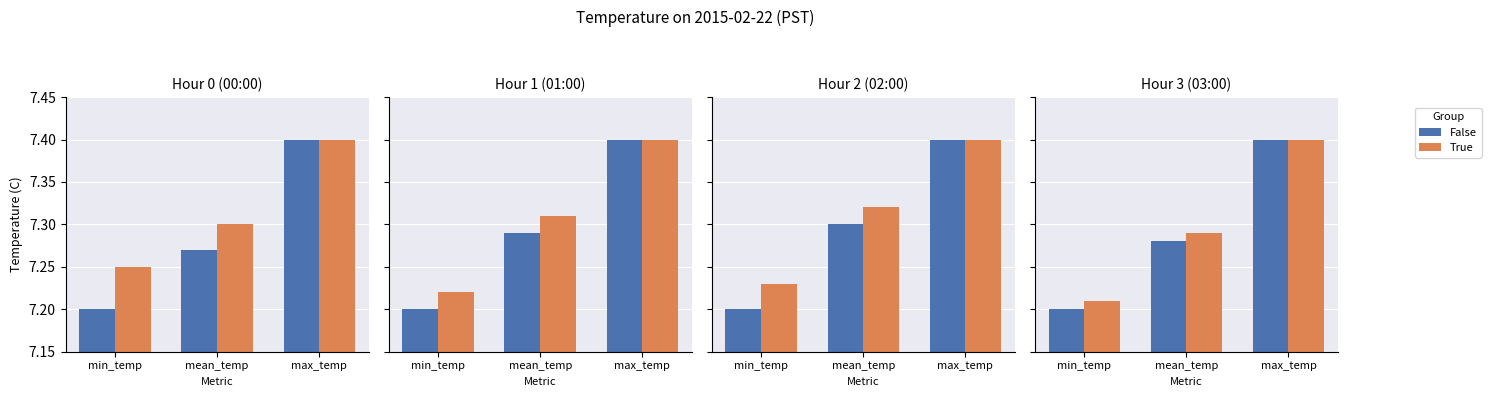

What is the total value across all series at mean_temp?

14.6